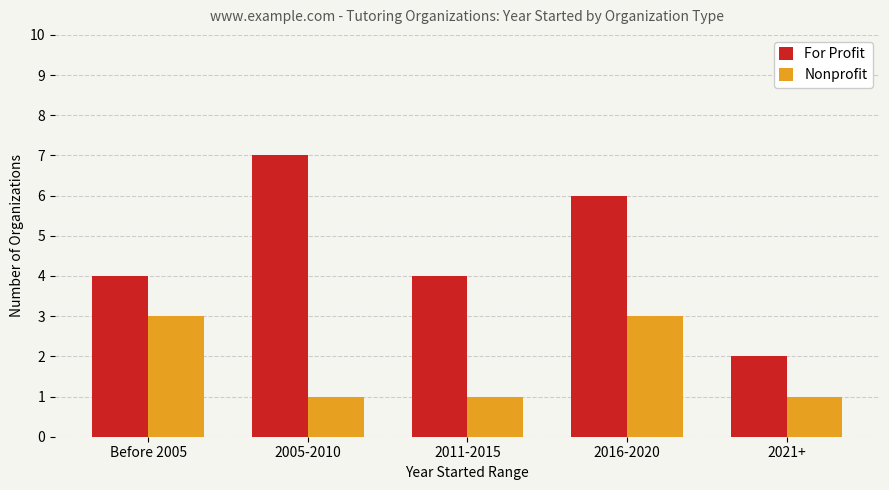

Count the number of data series in this chart.

2